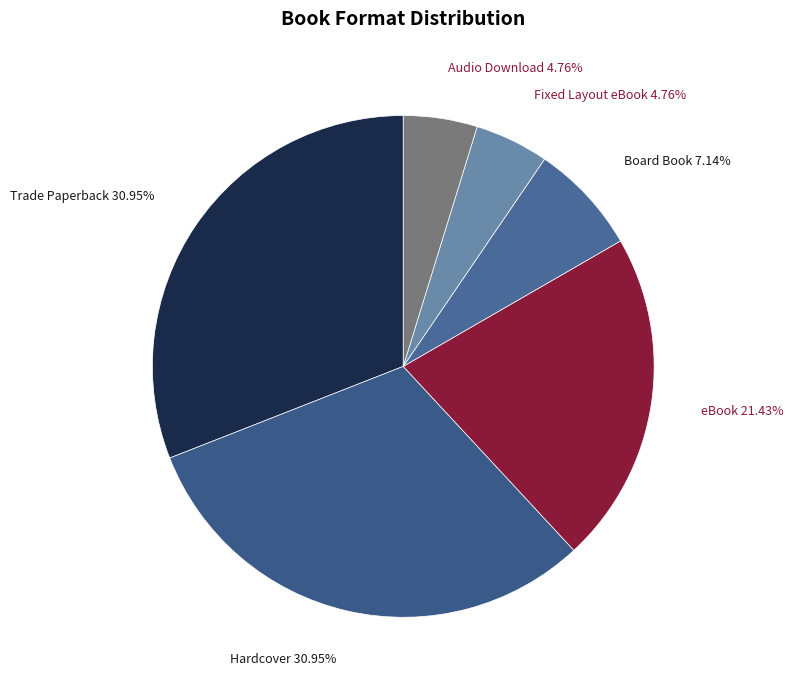

Is Board Book the majority of the pie?

No